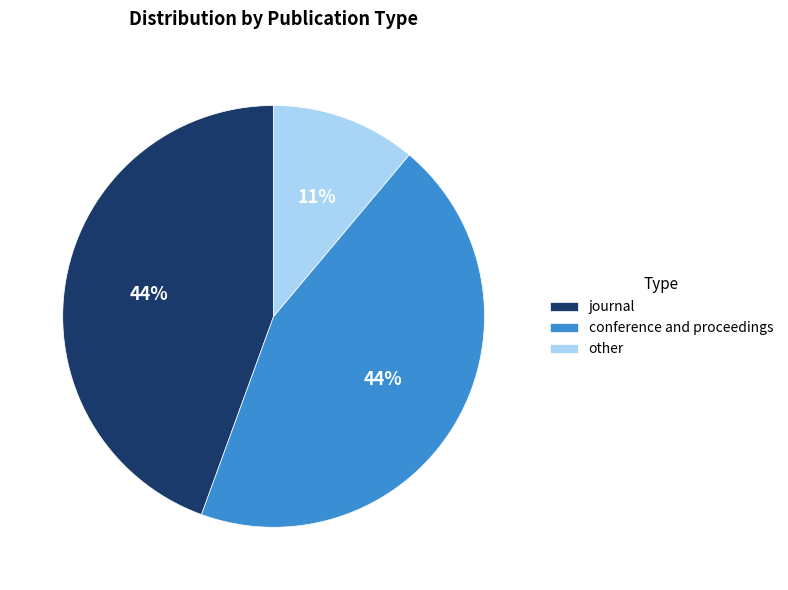

Does other account for over 50% of the chart?

No